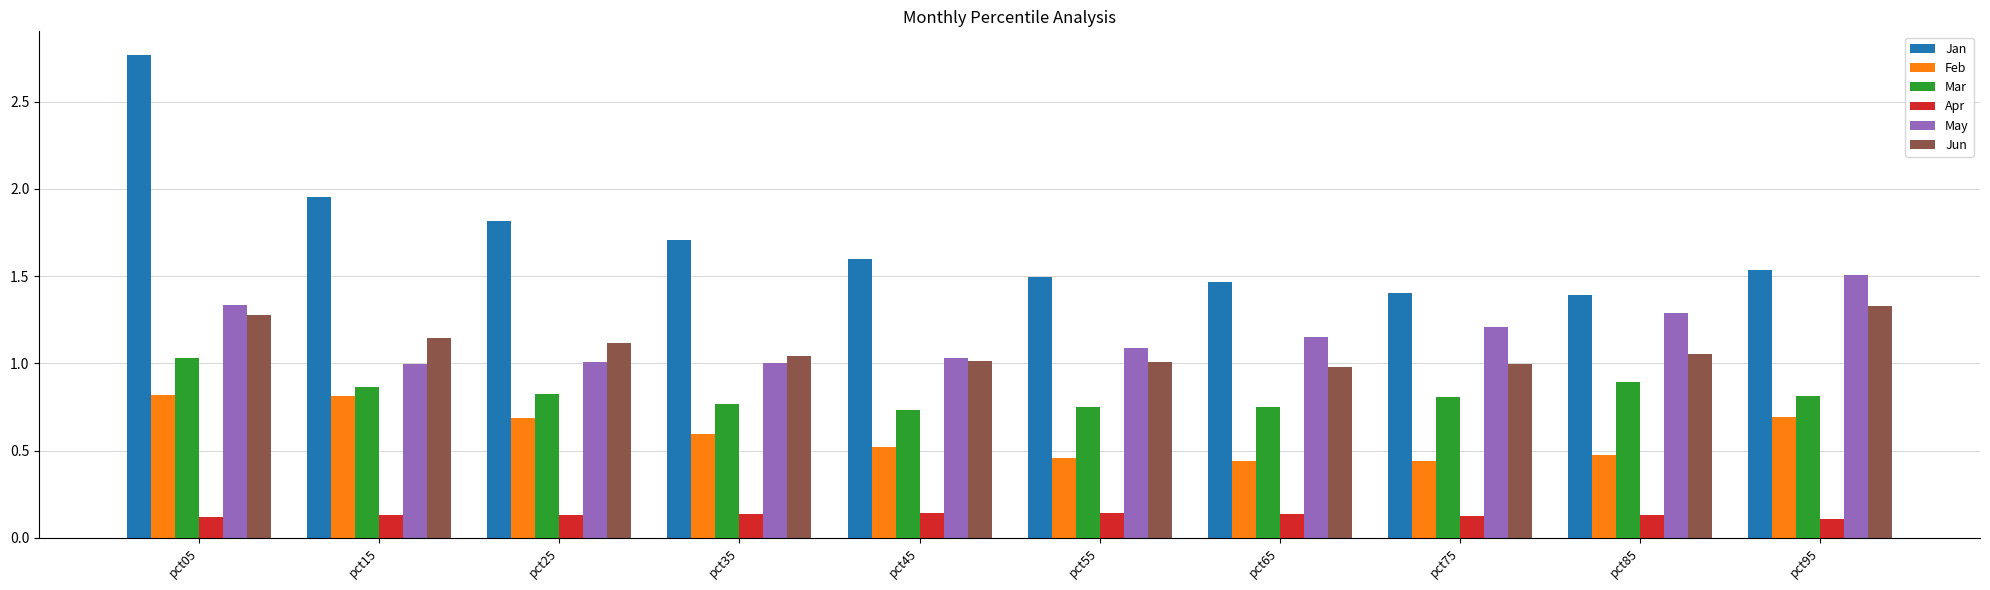

True or false: Jan has a value of 0.9 at pct45.

False